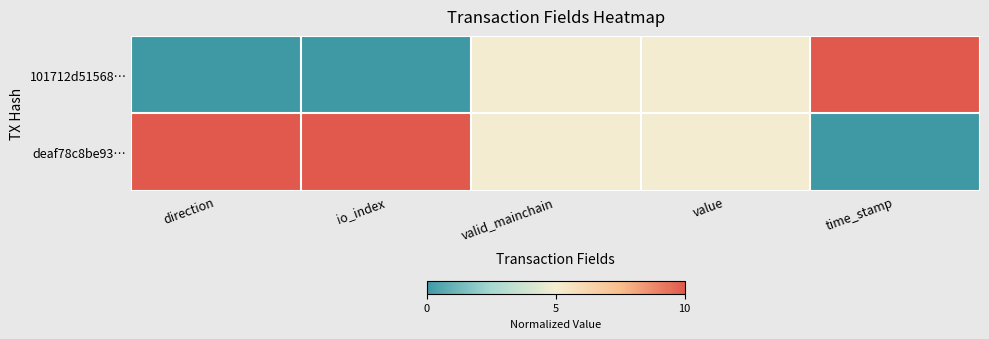

Reading left to right, list all the values displayed in this chart.

101712d51568…: direction=0	io_index=0	valid_mainchain=5	value=5	time_stamp=10
deaf78c8be93…: direction=10	io_index=10	valid_mainchain=5	value=5	time_stamp=0